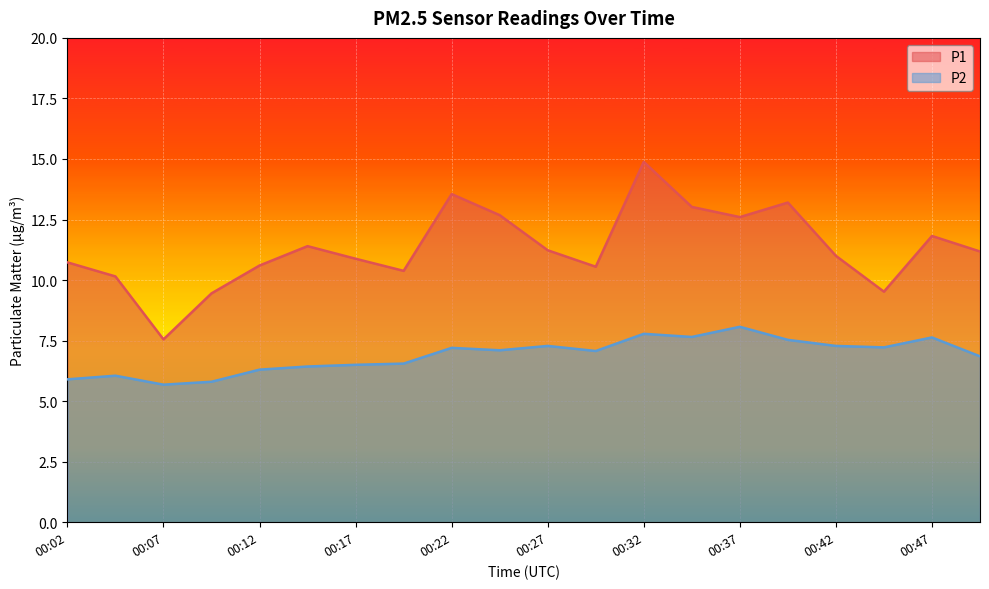

How many data points in P1 are less than 11?

9